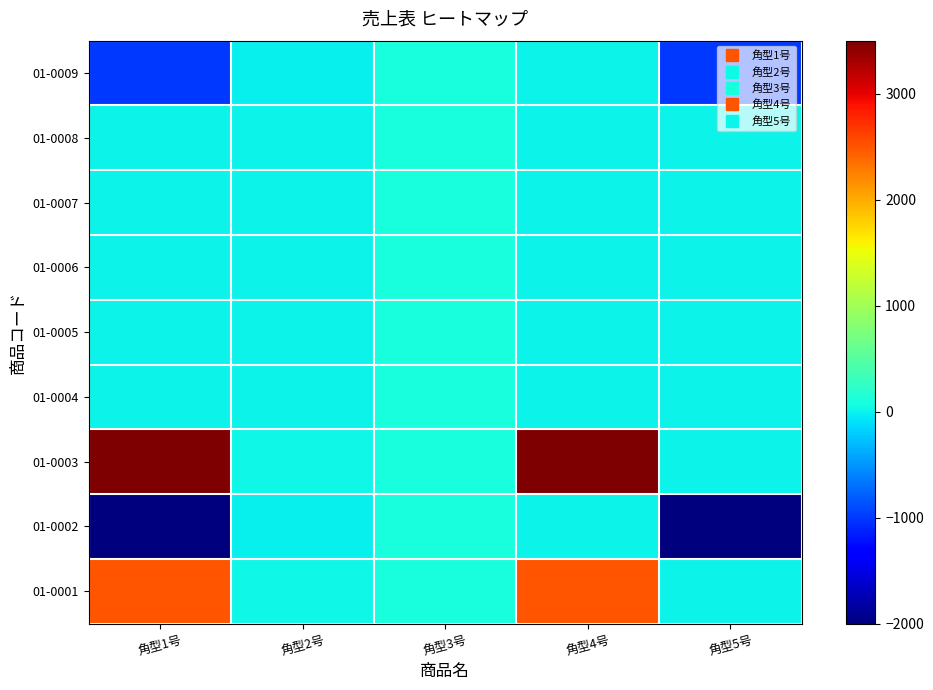

At how many categories does at least one series exceed 1554?

2